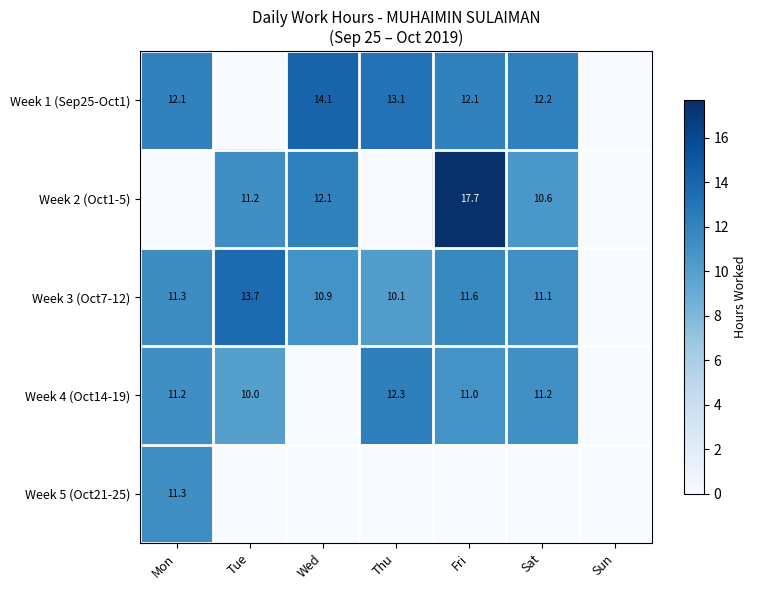

The value of Week 5 (Oct21-25) at Mon is 11.3. True or false?

True